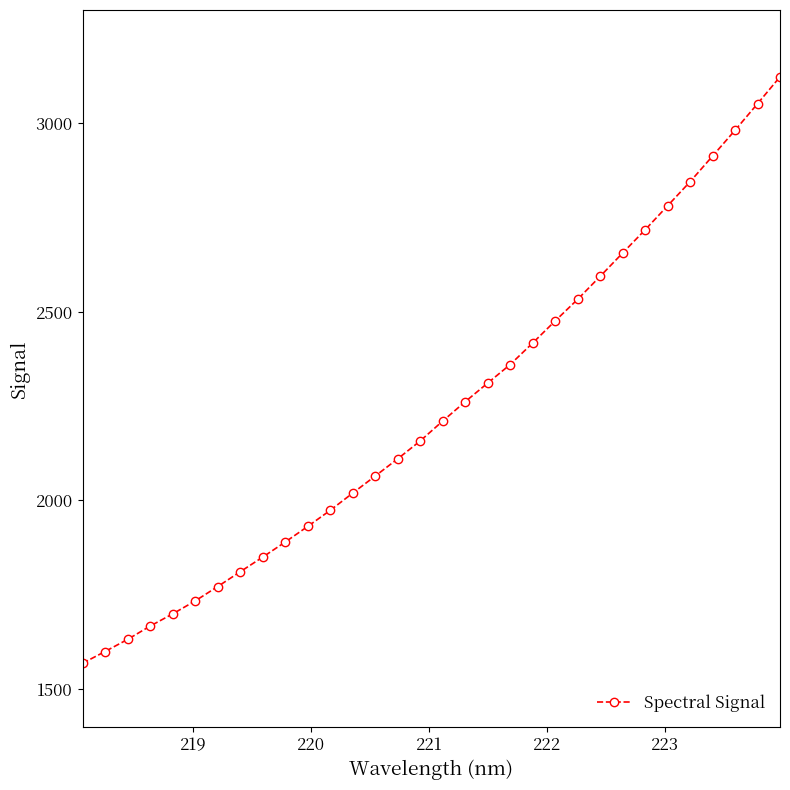

What is the greatest value displayed?

3122.8